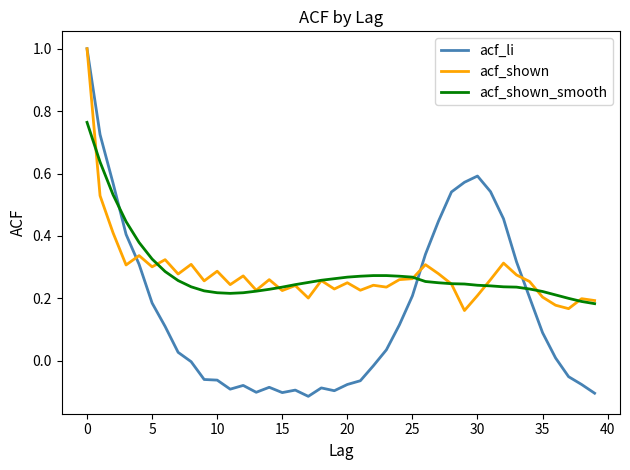

Which series ends up on top after the final intersection of acf_shown_smooth and acf_shown?

acf_shown